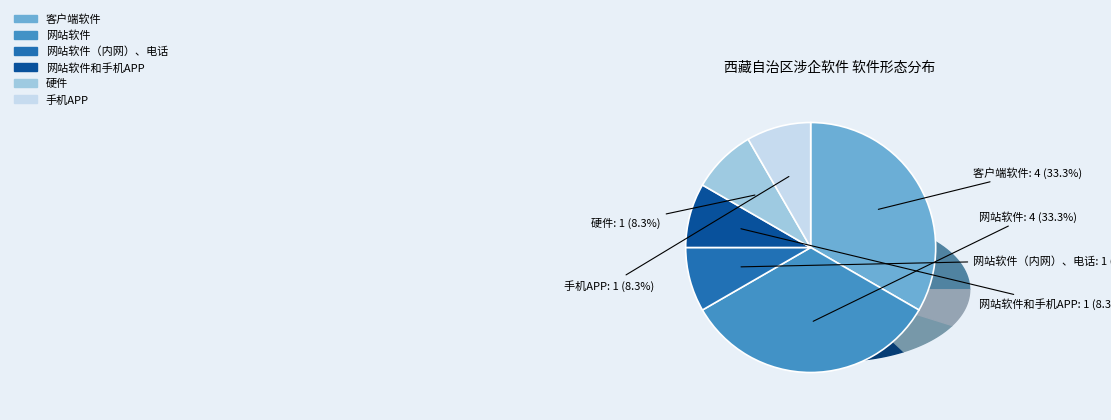

What percentage is the 网站软件（内网）、电话 slice, to the nearest percent?

8%